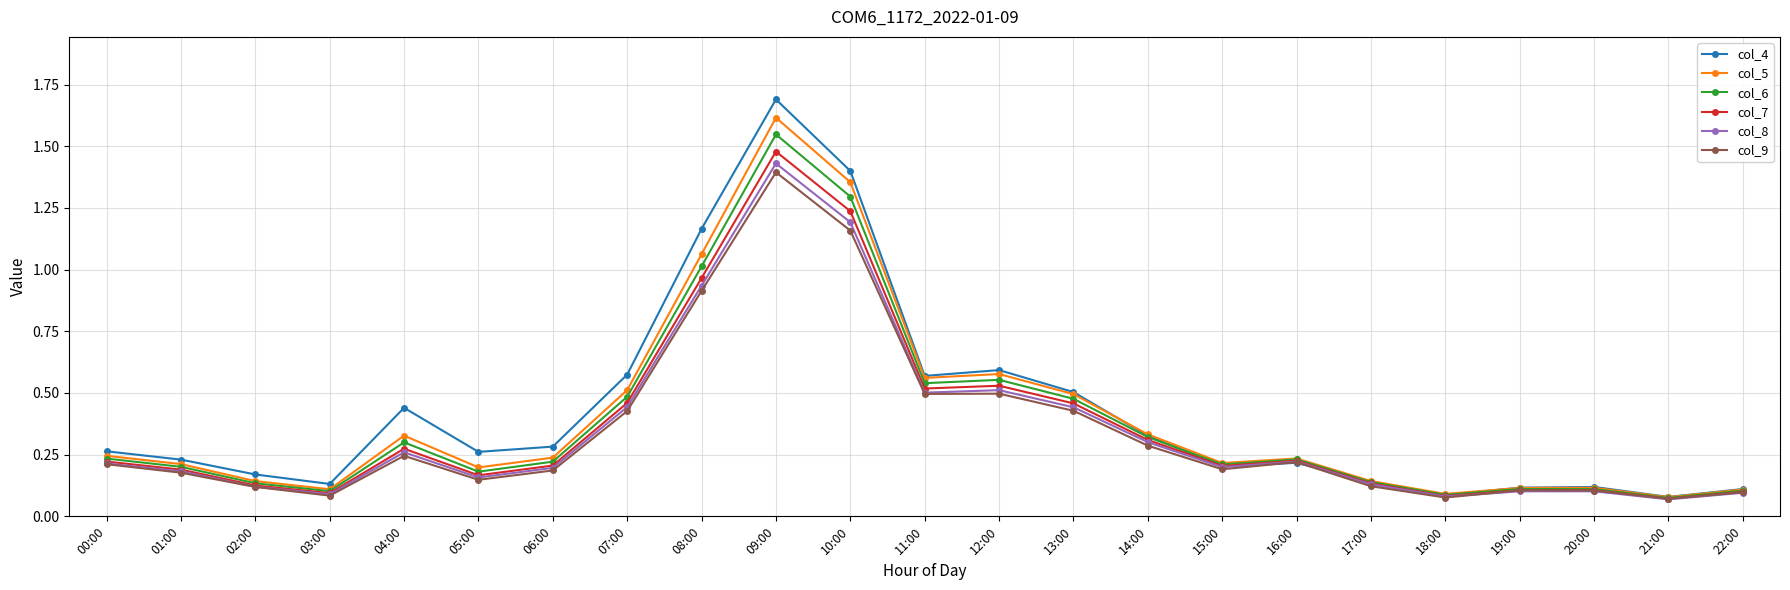

The col_6 series shows 0.3 at 06:00. True or false?

False